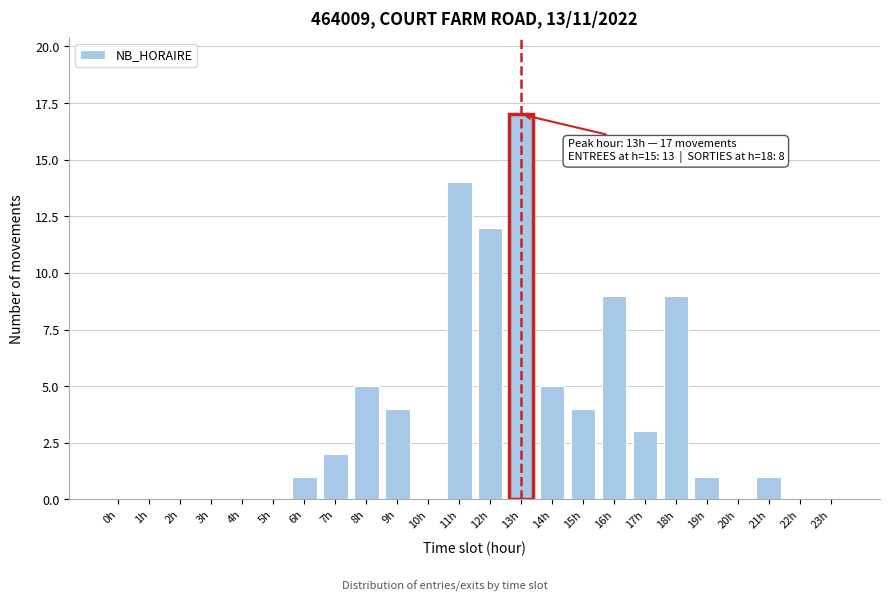

Reading left to right, extract all data points from this chart.

0h=0	1h=0	2h=0	3h=0	4h=0	5h=0	6h=1	7h=2	8h=5	9h=4	10h=0	11h=14	12h=12	13h=17	14h=5	15h=4	16h=9	17h=3	18h=9	19h=1	20h=0	21h=1	22h=0	23h=0